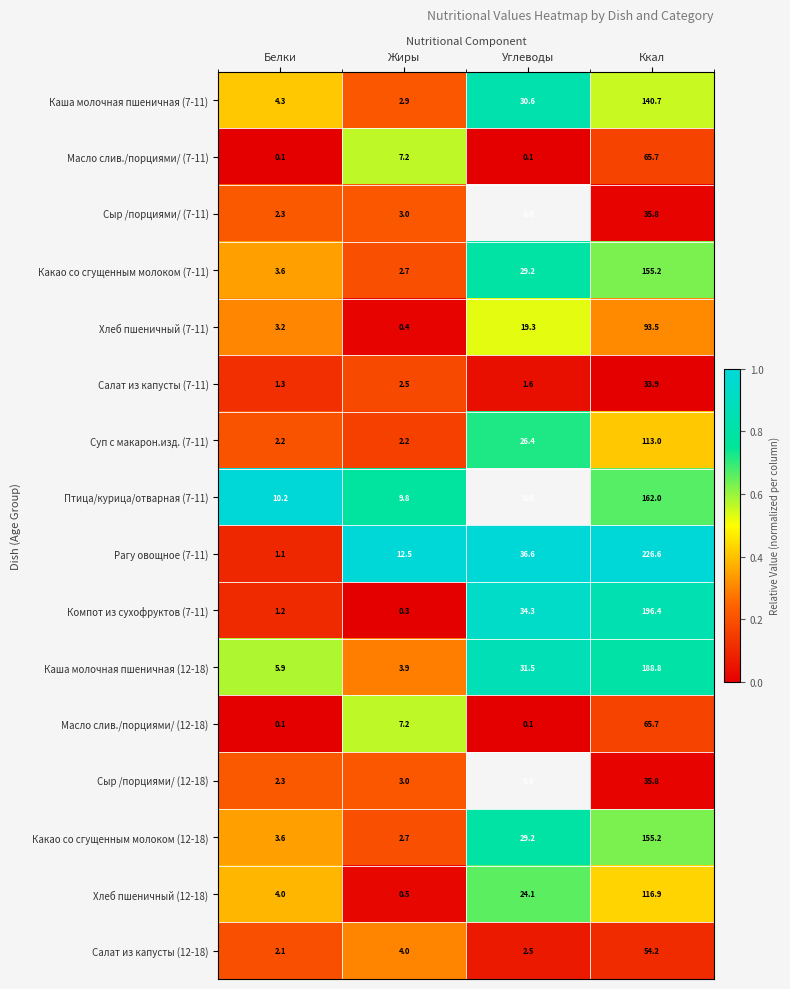

The Салат из капусты (7-11) series shows 33.9 at Ккал. True or false?

True